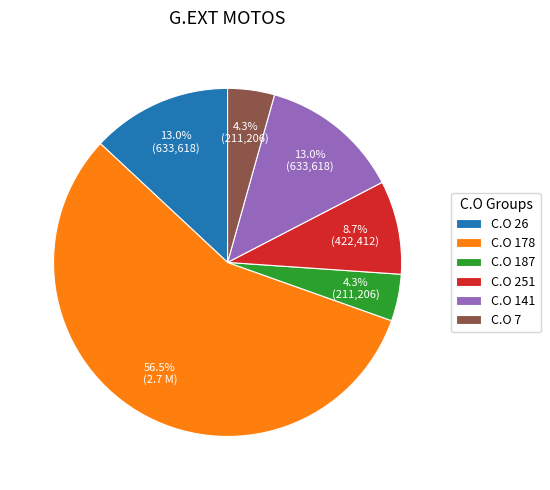

How many slices are in this pie chart?

6